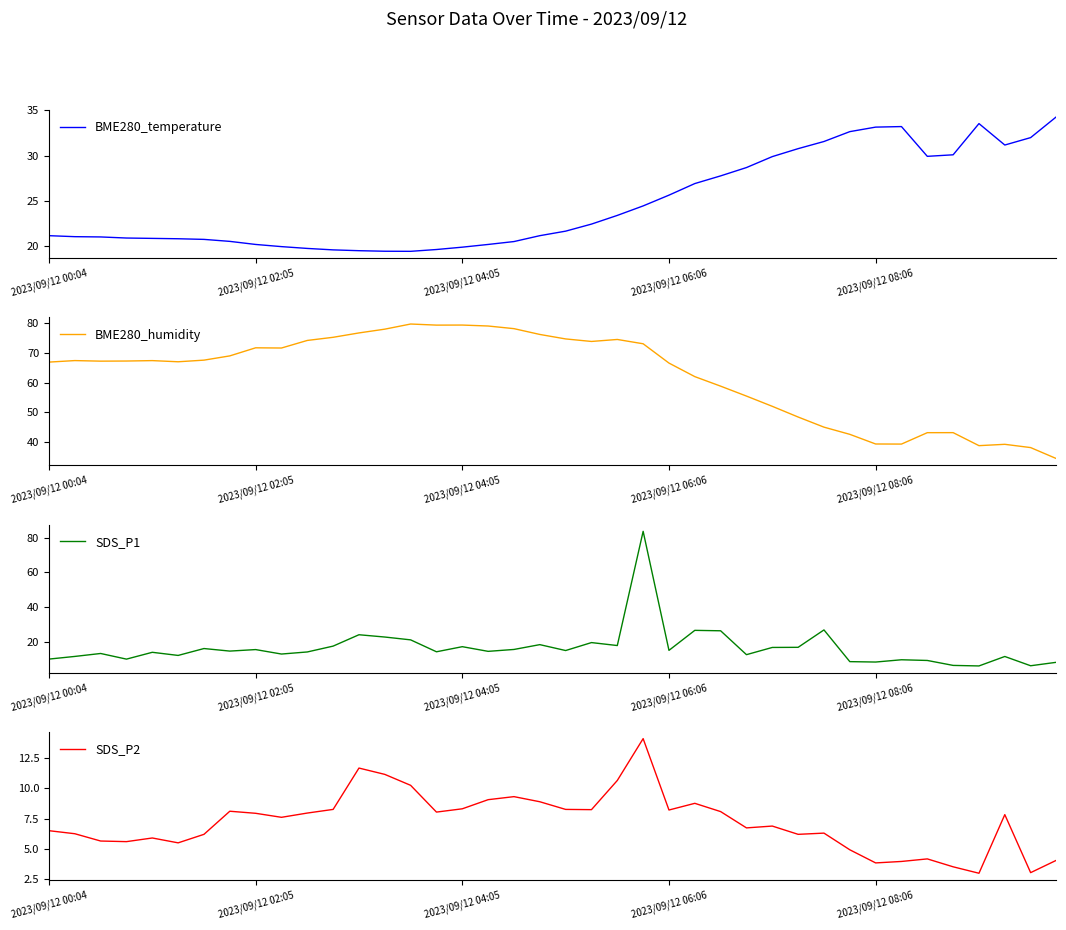

True or false: BME280_temperature has a value of 29.4 at 17.

False